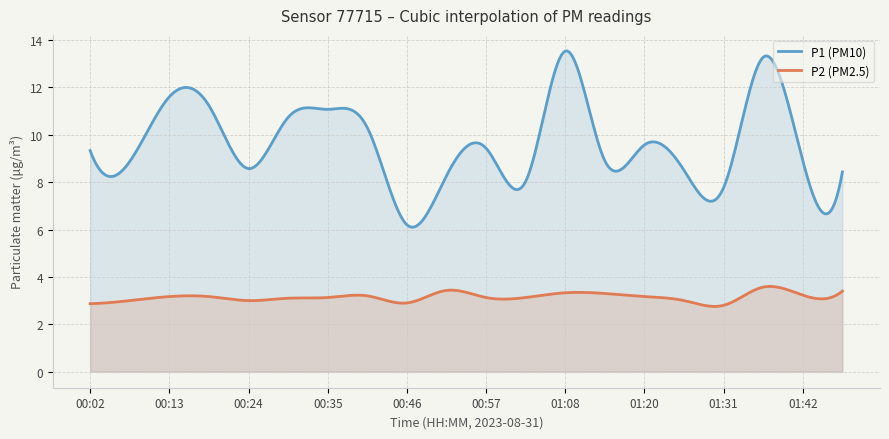

True or false: P1 has more than 2 interior local peaks.

True